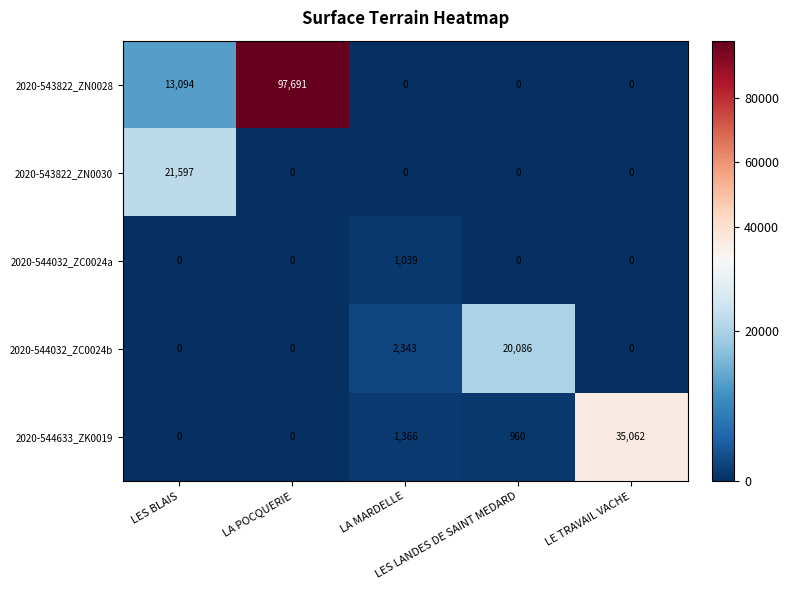

Which series has the largest total across all categories?

2020-543822_ZN0028